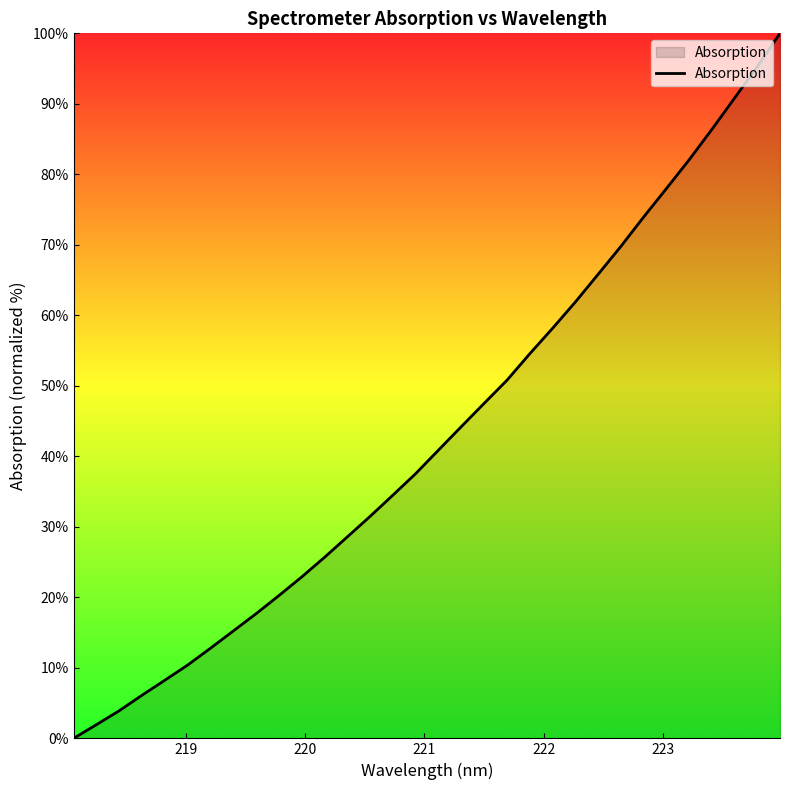

What is the maximum value shown in the chart?

100.0